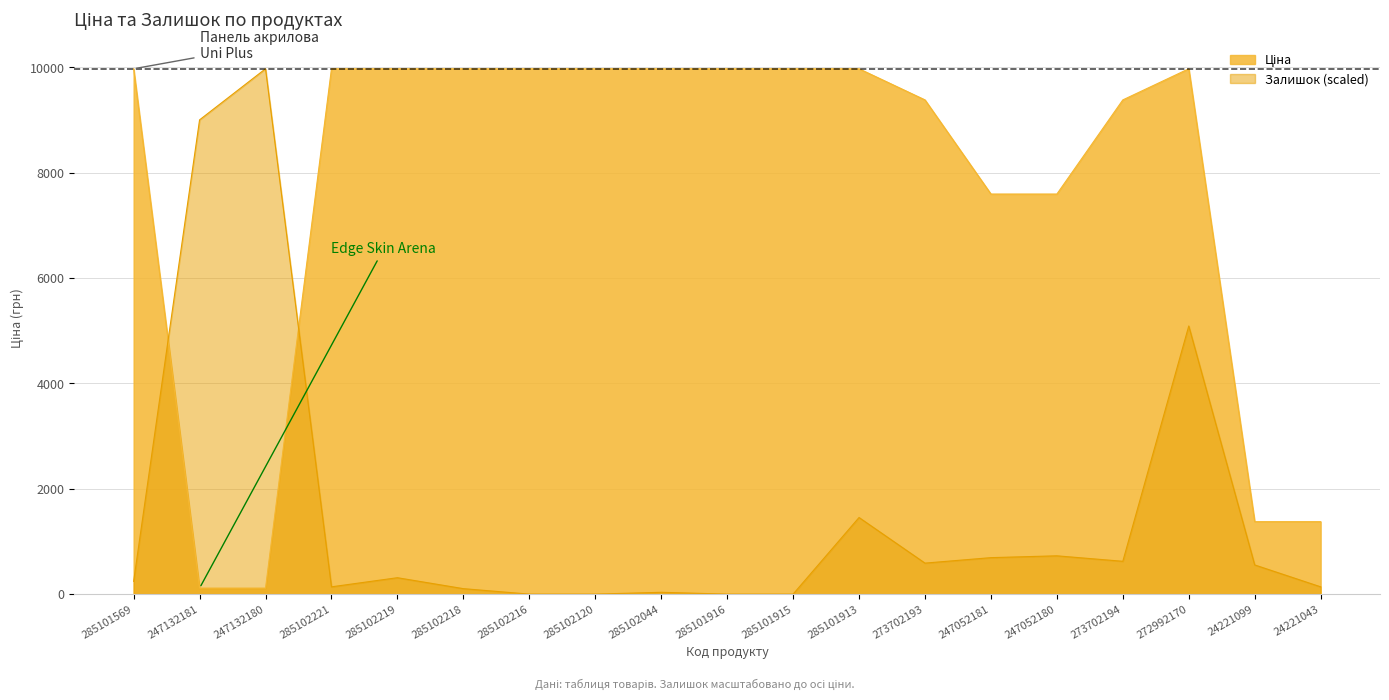

Is it true that Ціна equals 9384.0 at 273702194?

True